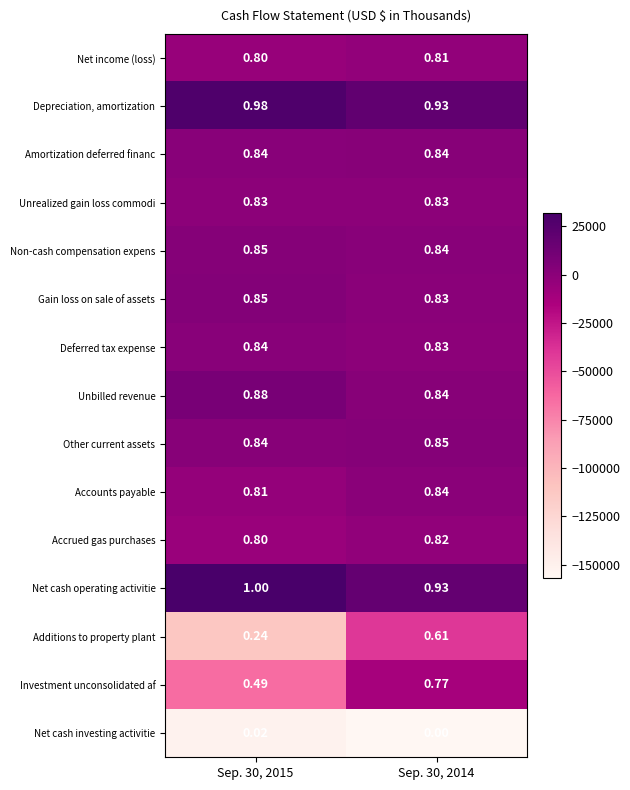

Which series has the largest total across all categories?

Net cash operating activitie